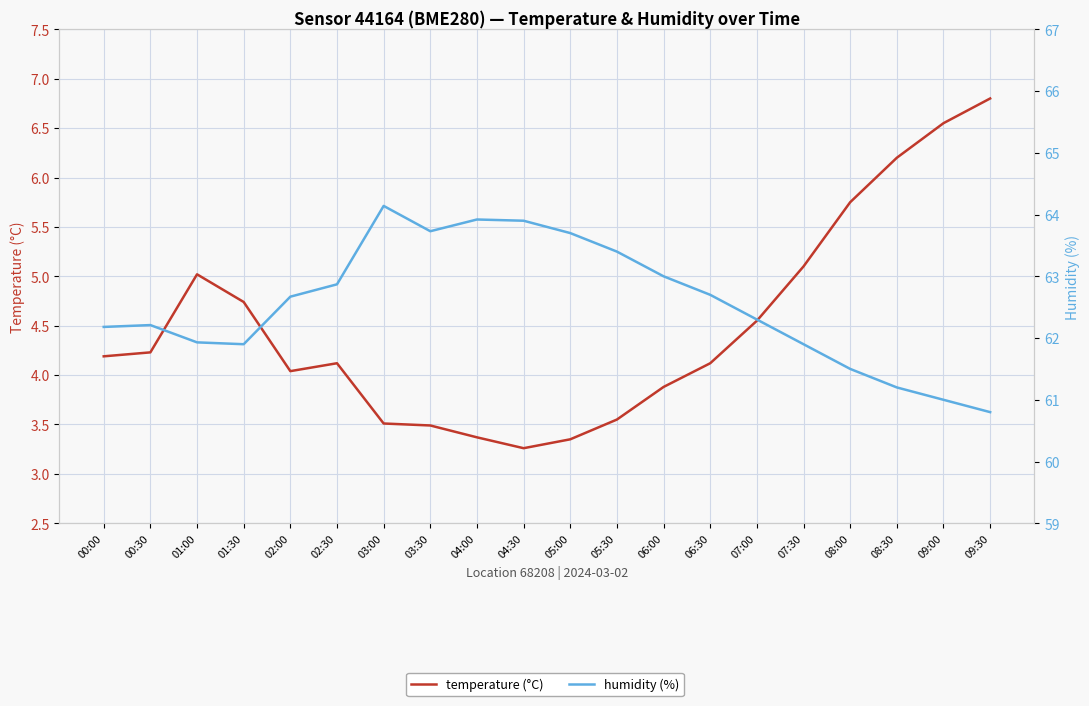

Is it true that humidity equals 62.2 at 00:30?

True